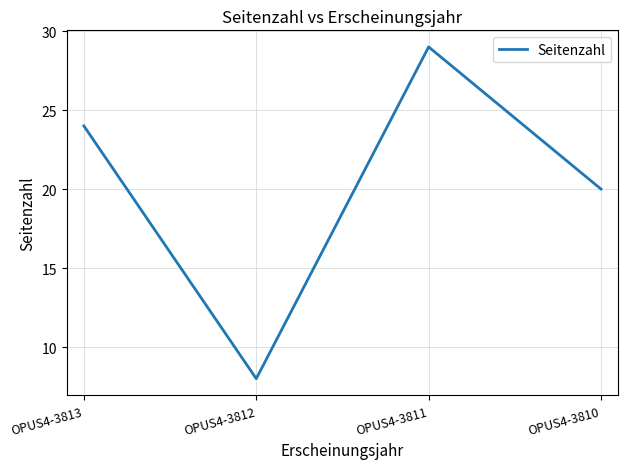

Which category has the lowest value across all series?

OPUS4-3812